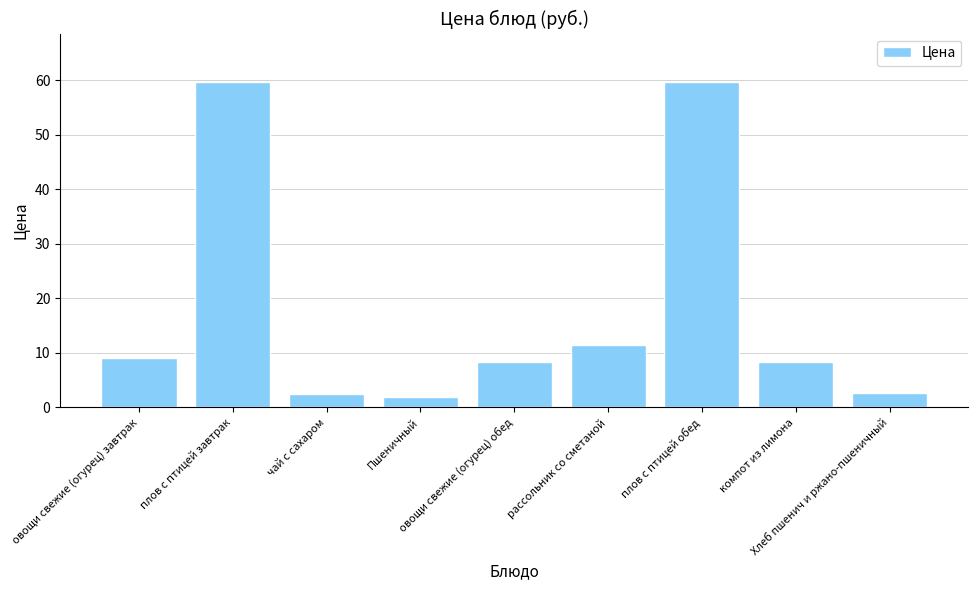

Where is the data nearest to the value 30?

рассольник со сметаной